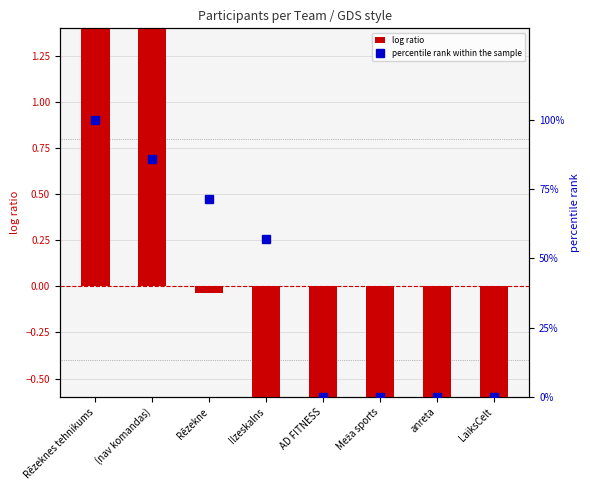

What is the difference between the second highest and second lowest values in the percentile rank within the sample series?

85.7